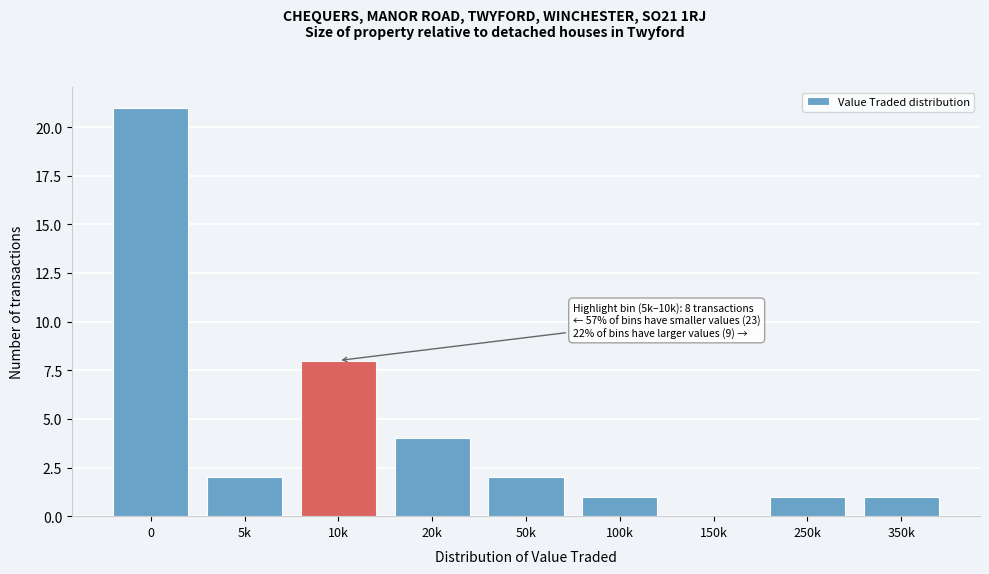

Reading left to right, list all the values displayed in this chart.

0=21	5k=2	10k=8	20k=4	50k=2	100k=1	150k=0	250k=1	350k=1